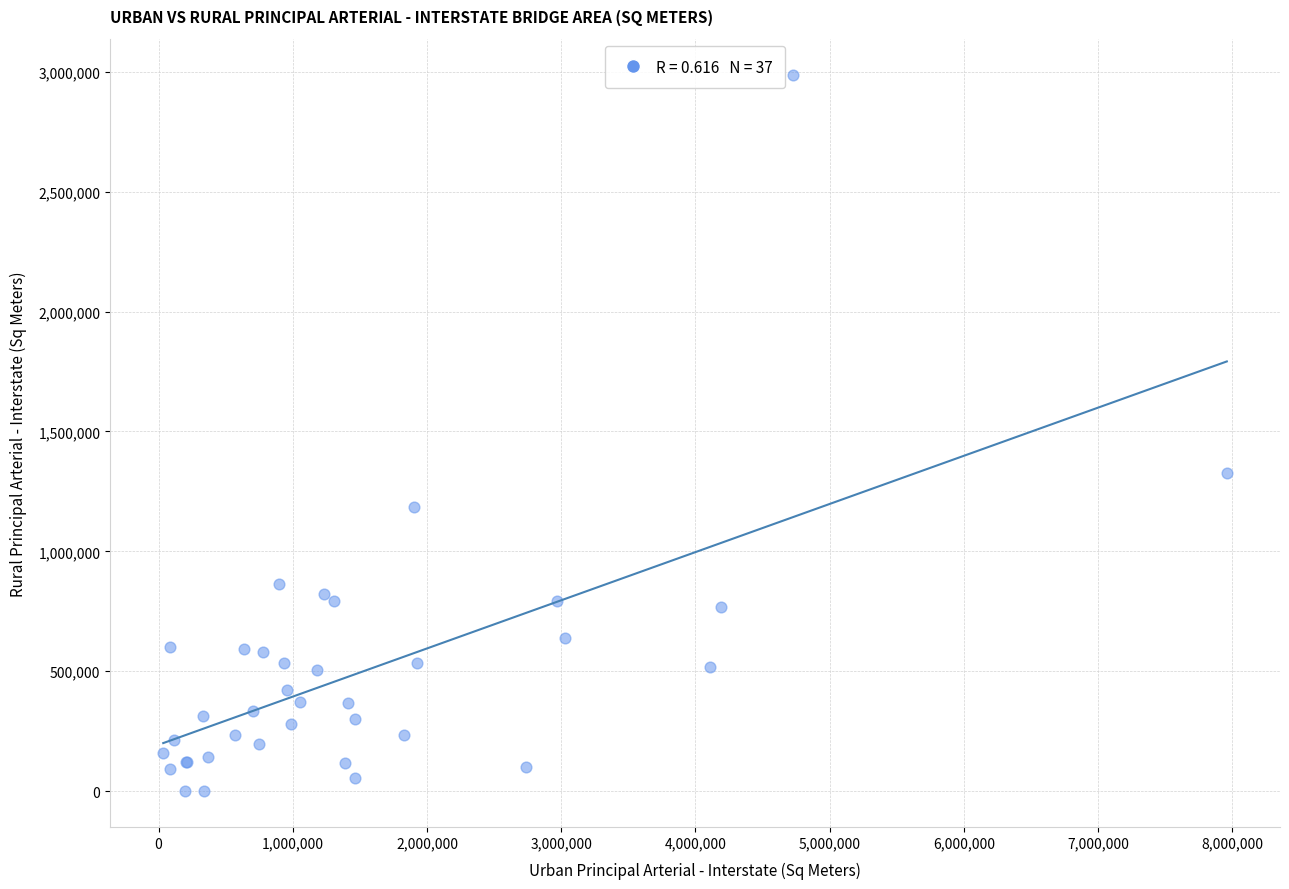

What Y value in the scatter plot is closest to 1494022?

1326142.0